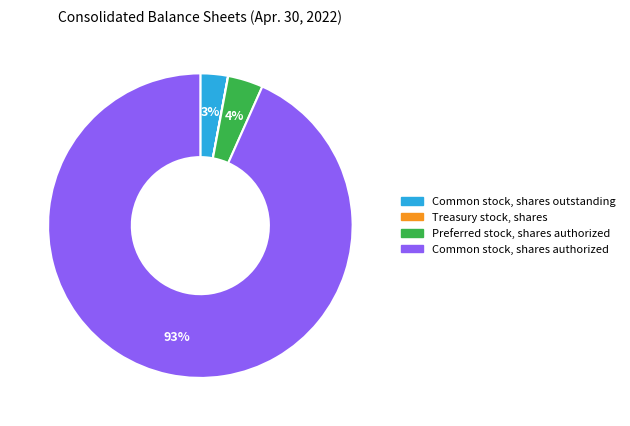

Is it true that Common stock, shares outstanding is 10% of the pie?

False